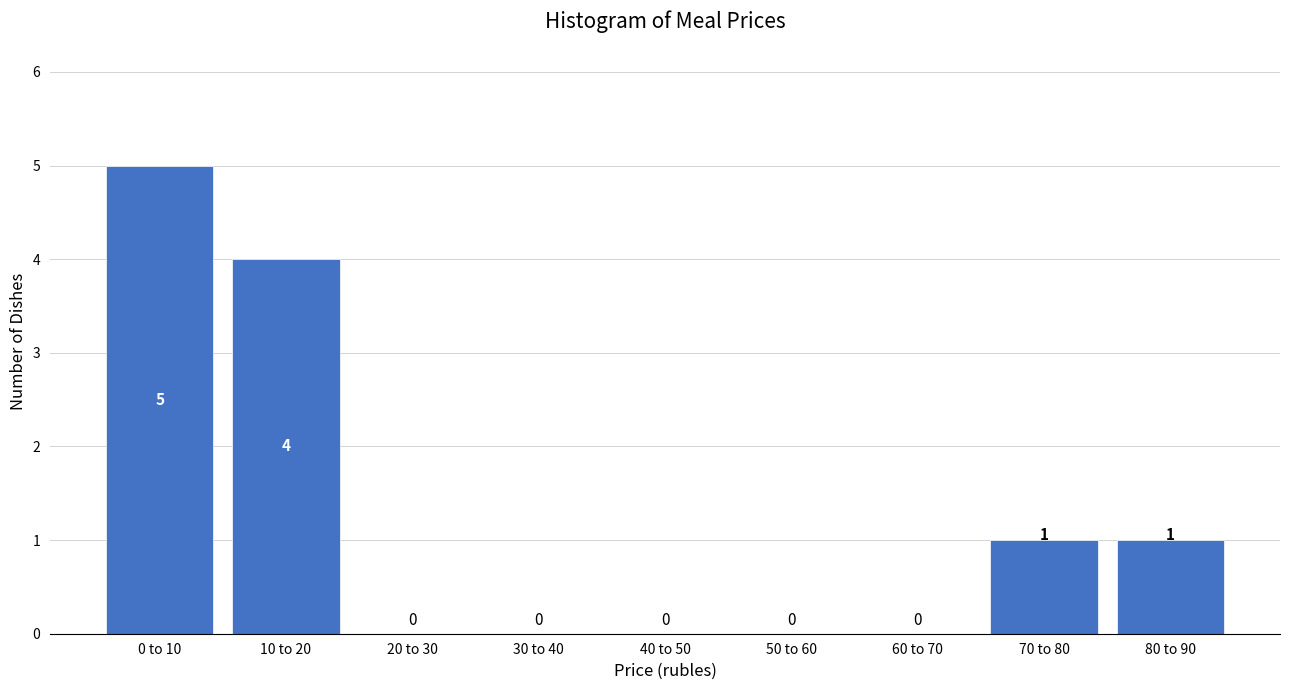

Reading left to right, list all the values displayed in this chart.

0 to 10=5	10 to 20=4	20 to 30=0	30 to 40=0	40 to 50=0	50 to 60=0	60 to 70=0	70 to 80=1	80 to 90=1